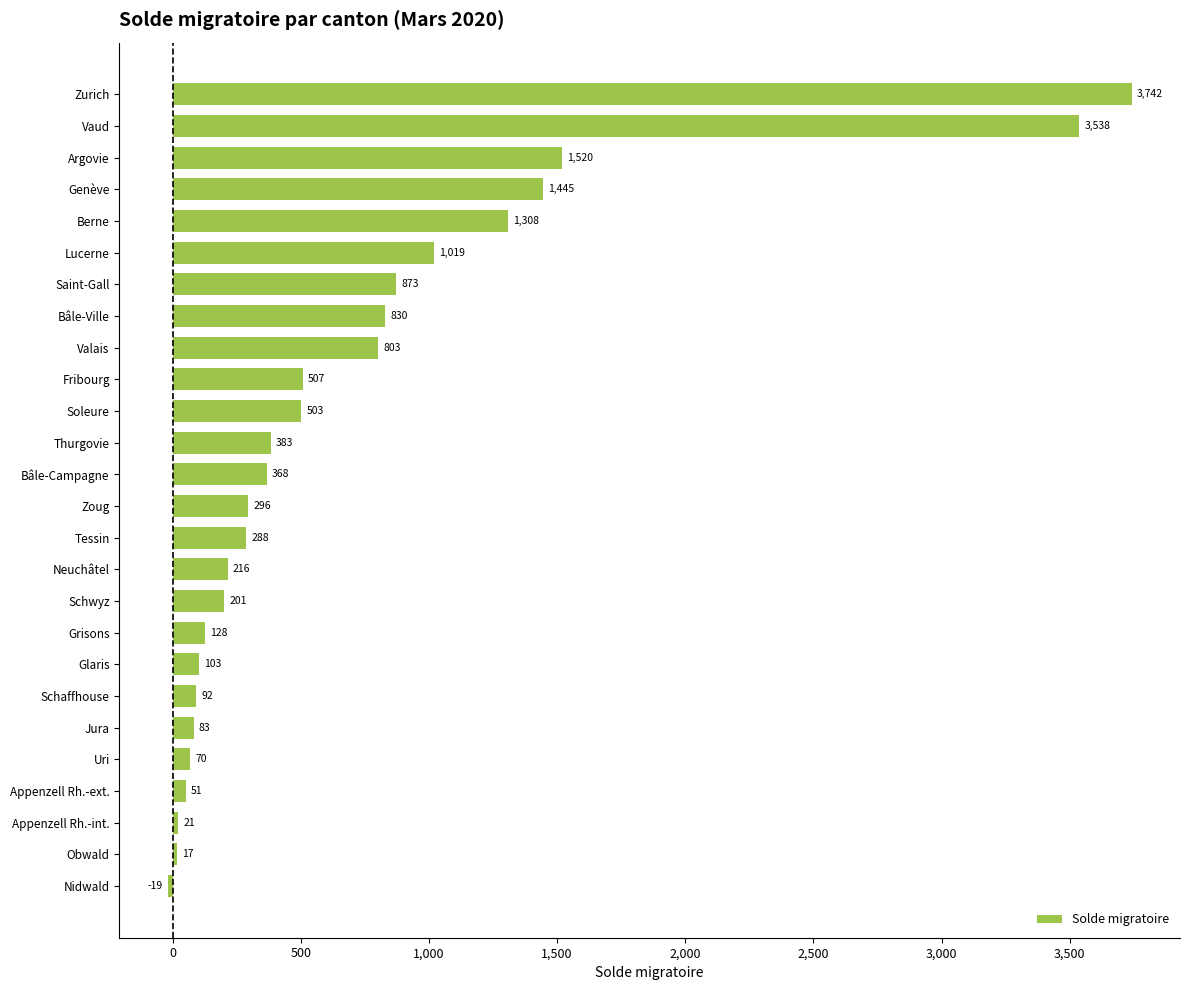

Which label corresponds to the largest value in the chart?

Zurich